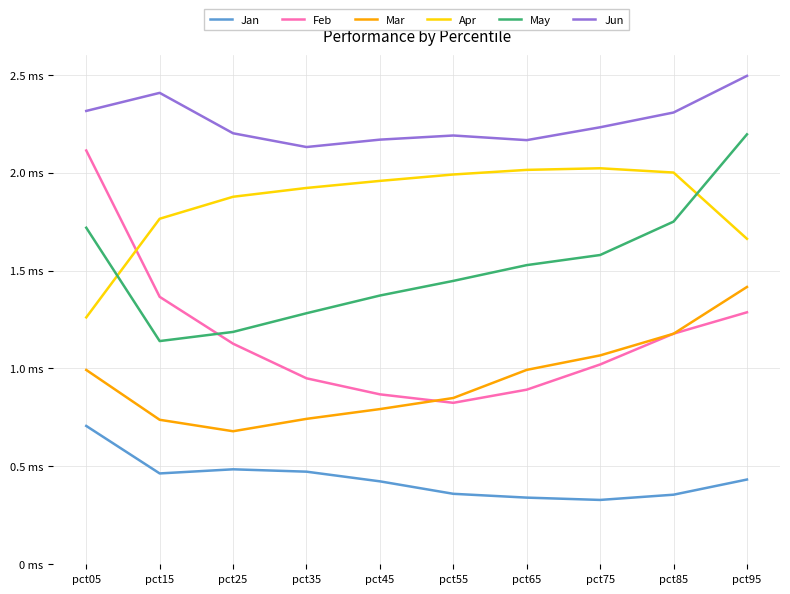

True or false: Jun and Feb cross at least once.

False